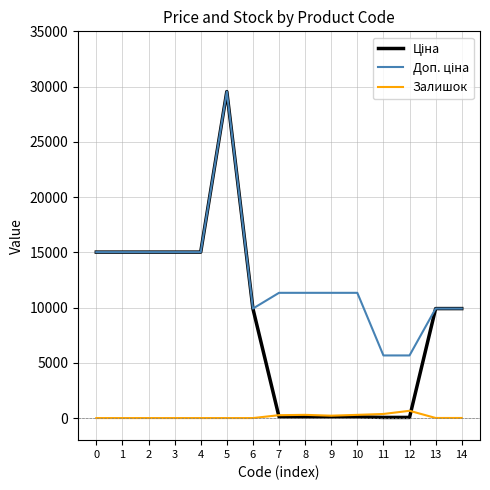

At which category is the sum across all series the highest?

5